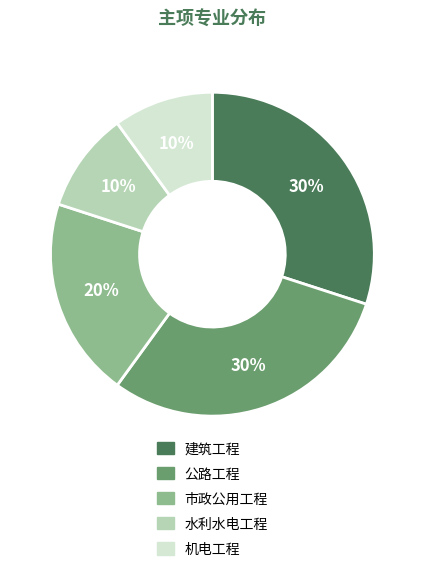

To the nearest percent, what is the average slice percentage?

20%